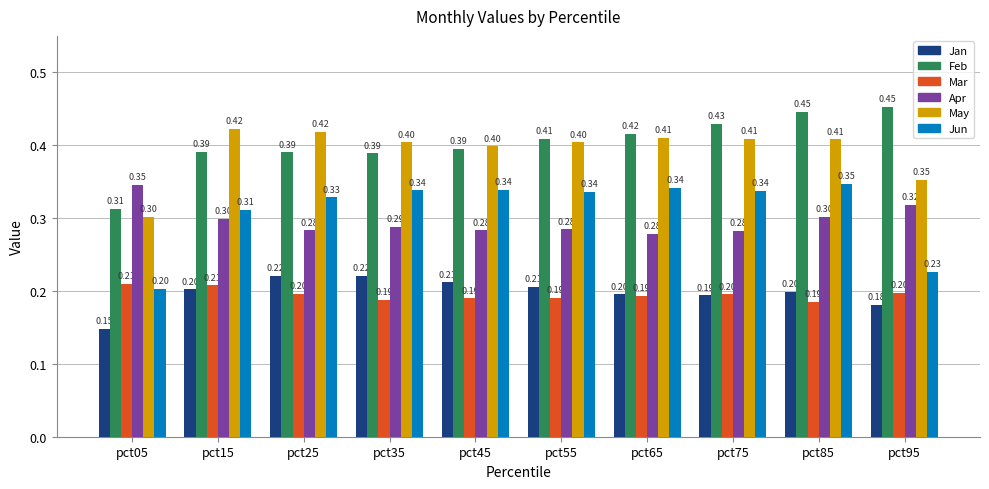

What is the sum of all Jan values?

2.0